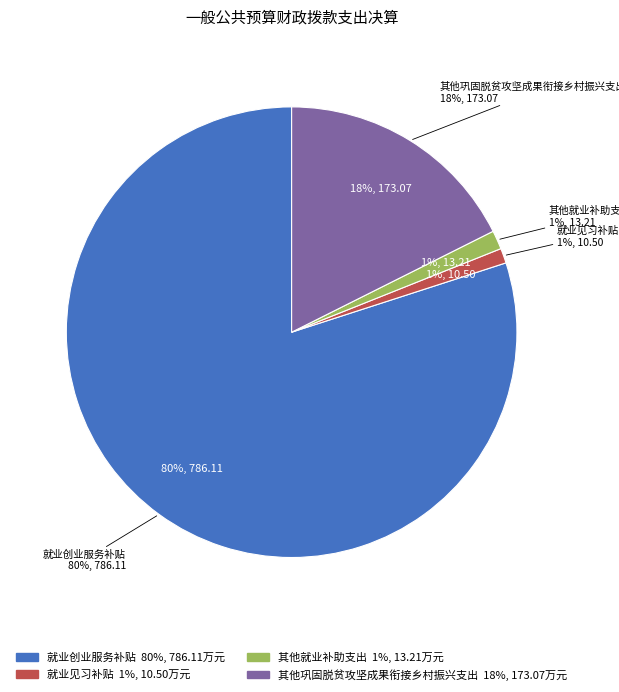

Is 就业创业服务补贴 the majority of the pie?

Yes